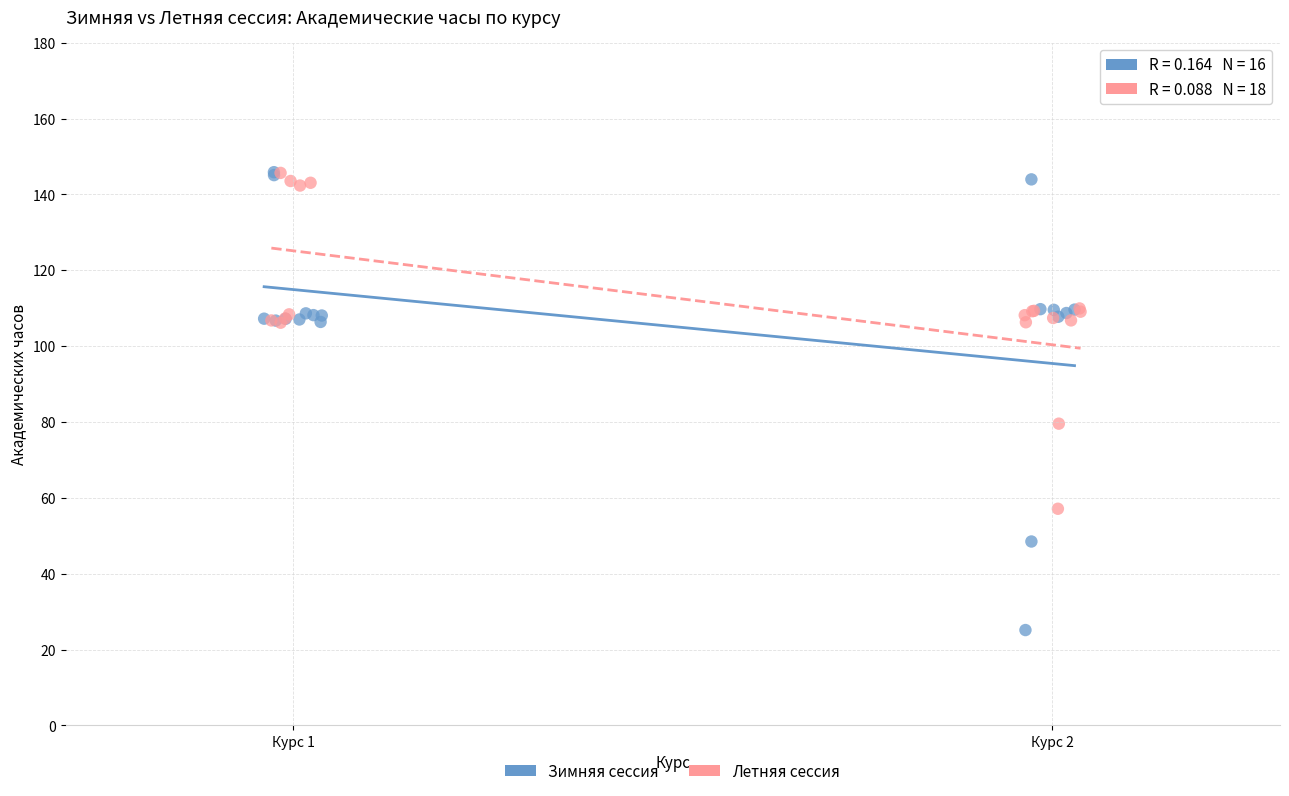

What are all the series names shown in the legend?

Зимняя сессия, Летняя сессия